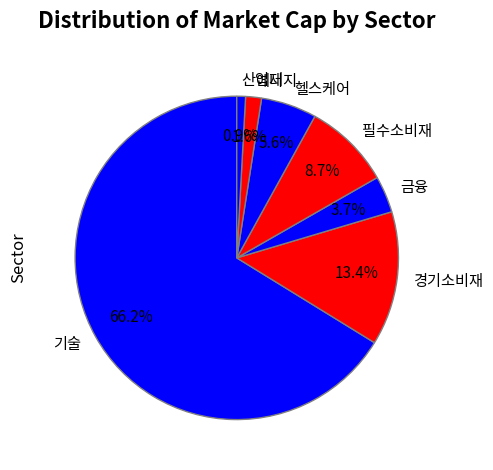

Which category has the biggest portion of the pie?

기술